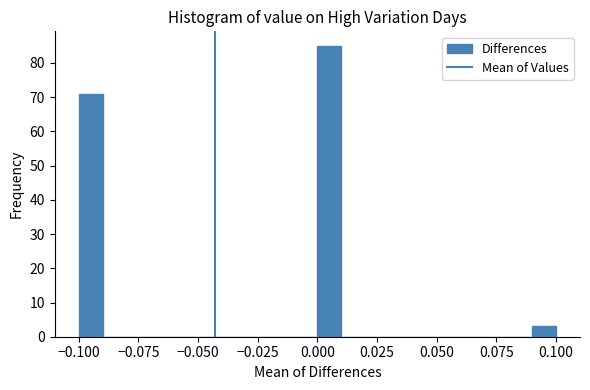

Around what value on the x-axis is the tallest bar? Give the approximate position of its centre, as read against the axis.

0.005